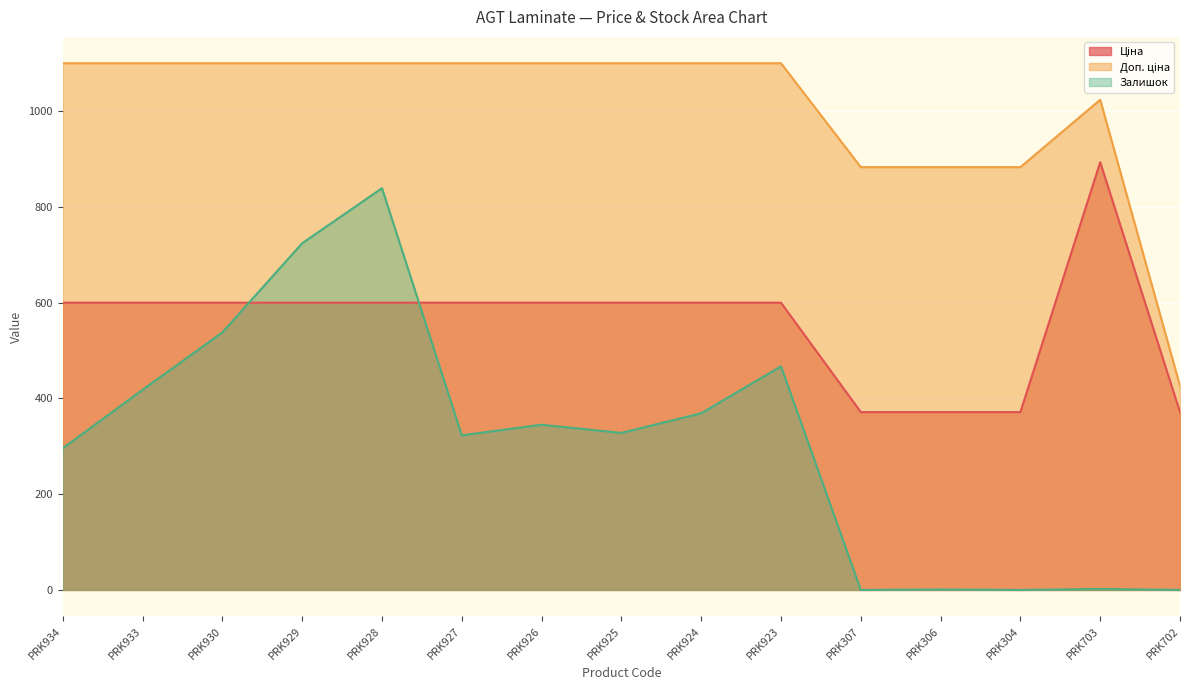

How many interior local peaks does the Ціна series have?

1